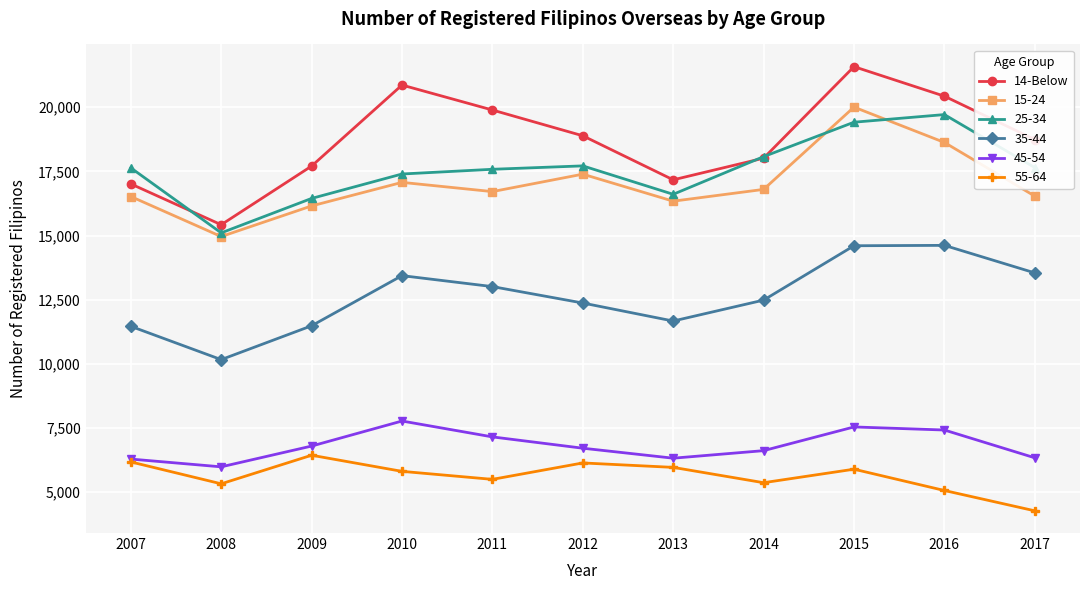

In 55-64, how many points are lower than both neighbors (excluding endpoints)?

3